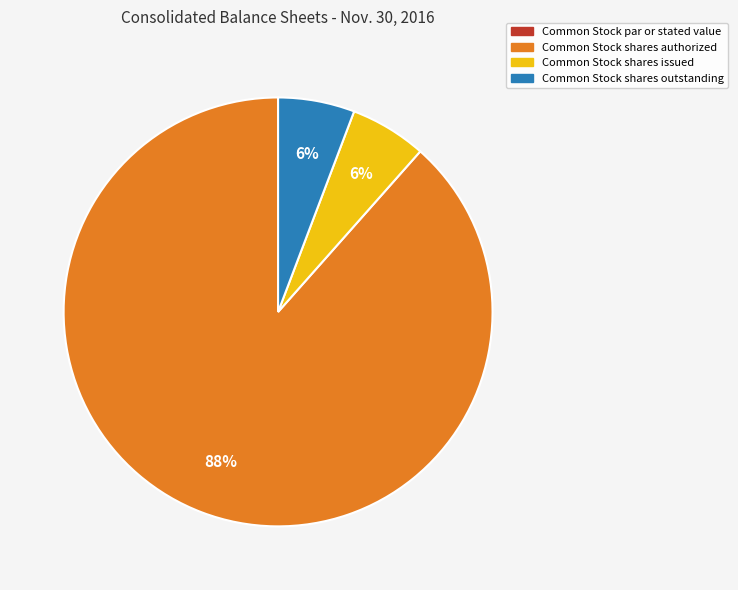

To the nearest percent, what portion does Common Stock shares issued represent?

6%